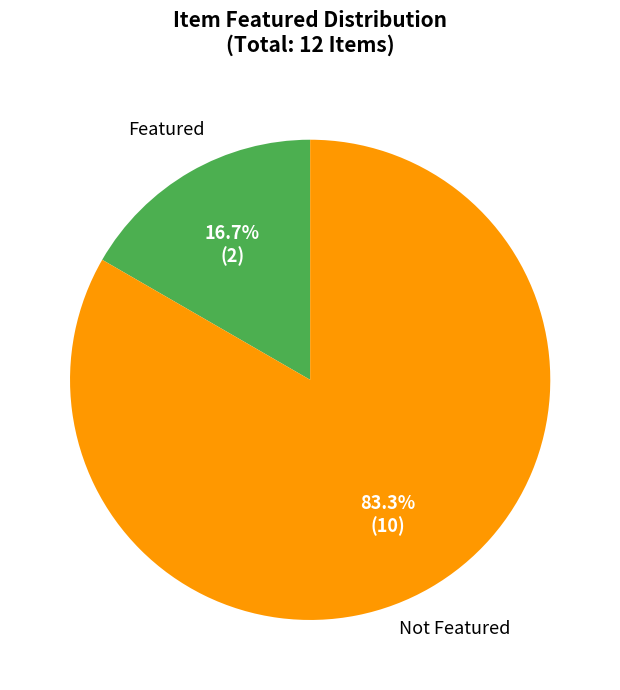

To the nearest percent, what is the average slice percentage?

50%